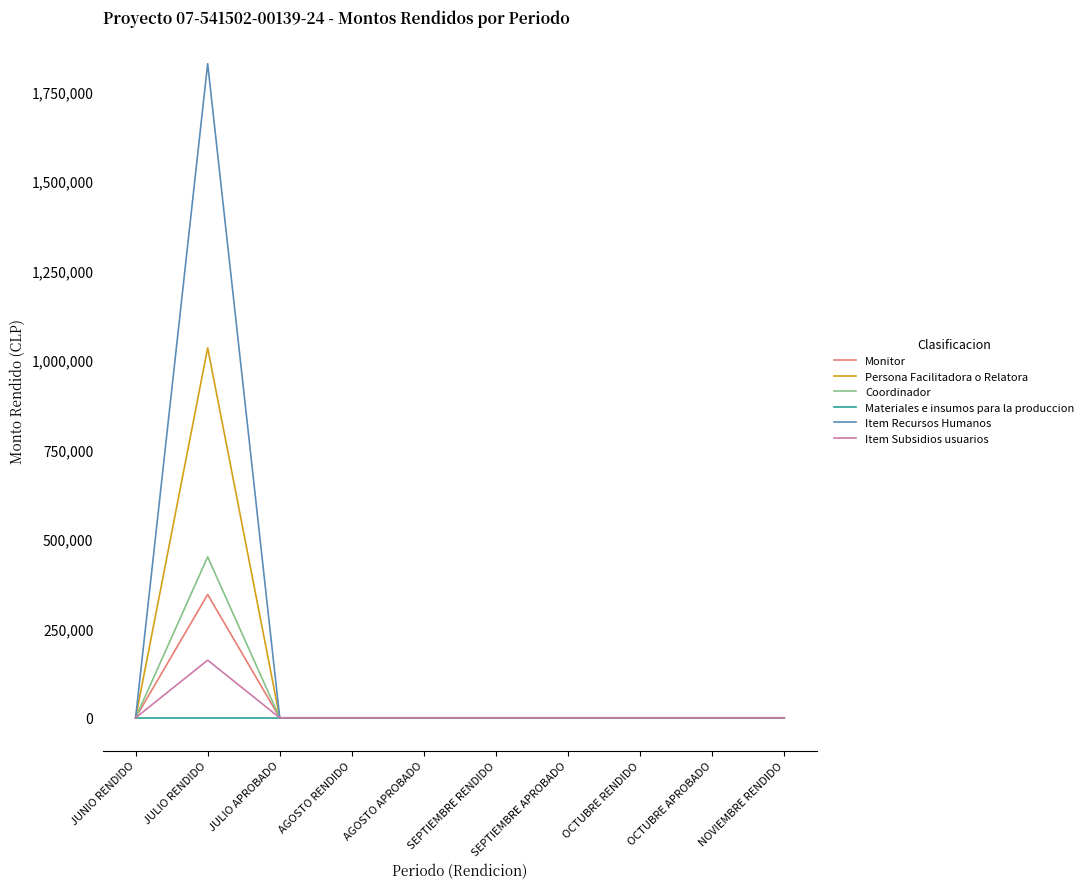

At how many categories does at least one series exceed 746599?

1